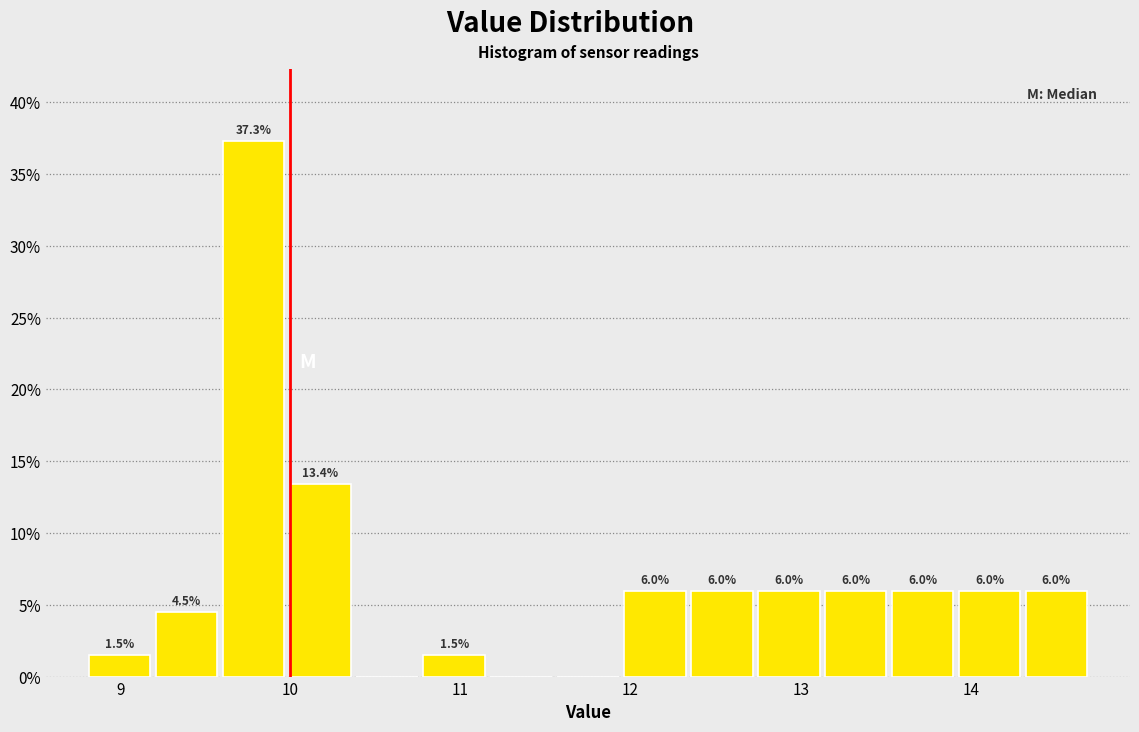

Around what value on the x-axis is the tallest bar? Give the approximate position of its centre, as read against the axis.

9.8